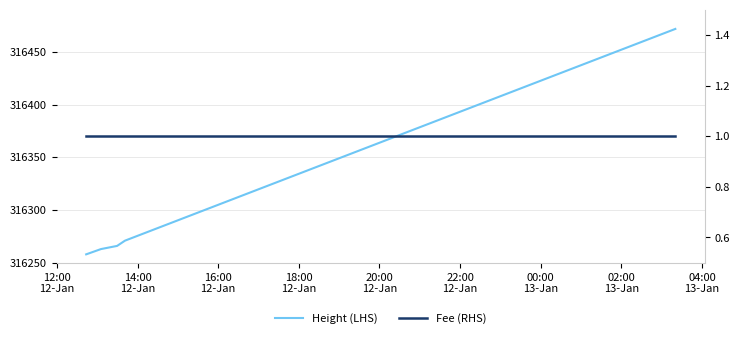

What is the sum of all Fee (RHS) values?

5